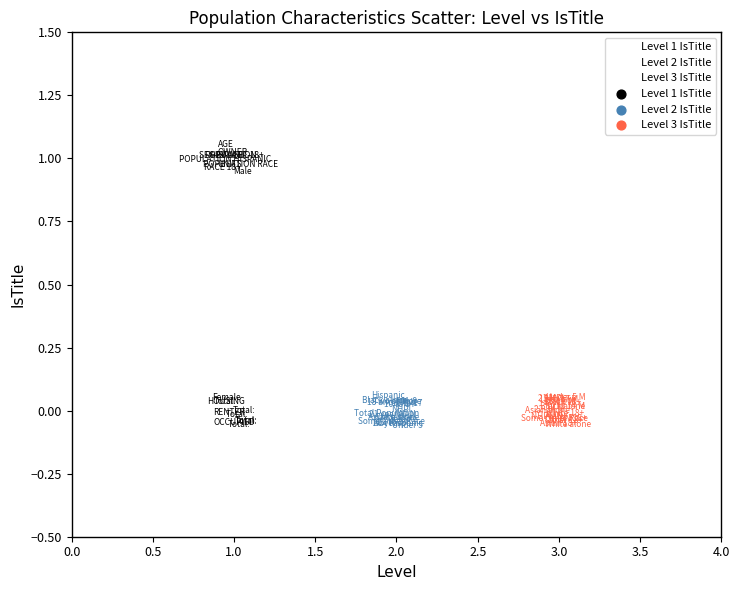

Which series contains the highest Y value?

Level 1 IsTitle